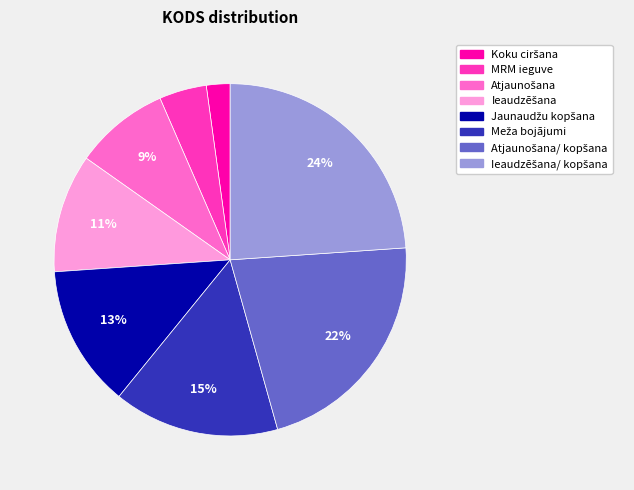

Is there any slice that represents more than half of the pie?

No